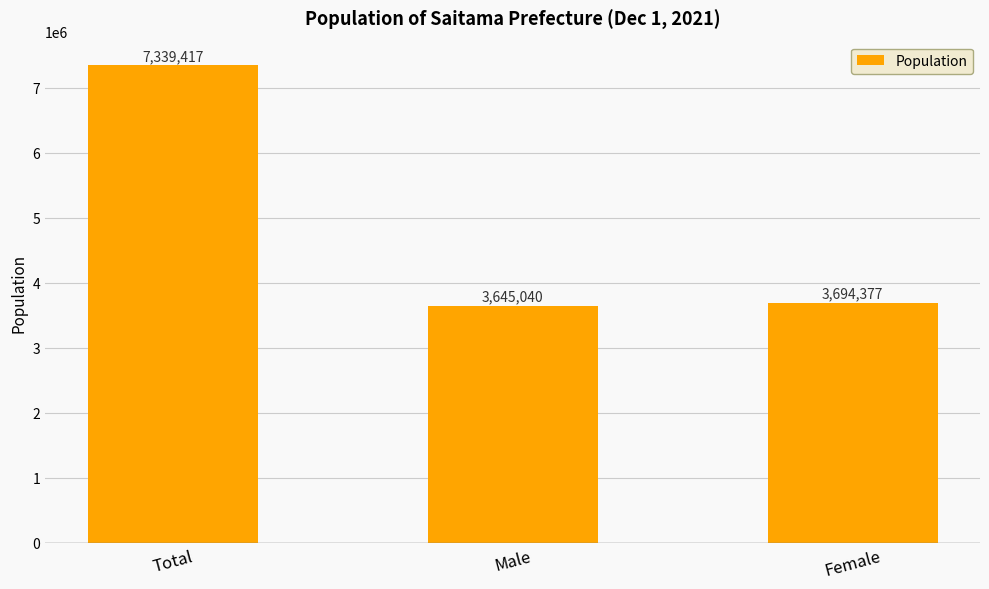

List the labels in order of value, smallest first.

Male, Female, Total